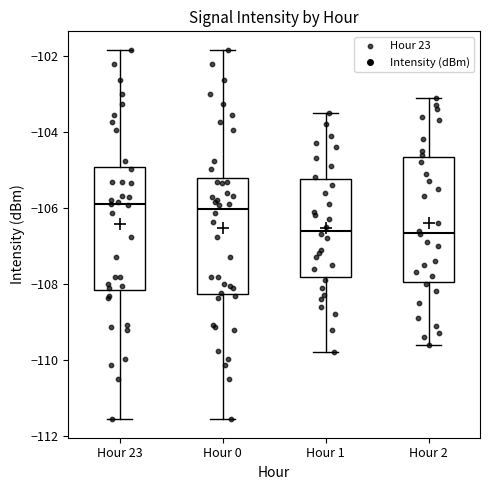

Reading left to right, read every box against the y-axis: the position of its median line, the range the box covers, and the ends of its whiskers. The values are not printed on the chart, so give them approximately, as read against the axis.

Hour 23: median -106.0, box -108.2 to -105.0, whiskers -111.6 to -101.8
Hour 0: median -106.0, box -108.2 to -105.2, whiskers -111.6 to -101.8
Hour 1: median -106.6, box -107.8 to -105.2, whiskers -109.8 to -103.4
Hour 2: median -106.6, box -108.0 to -104.6, whiskers -109.6 to -103.0